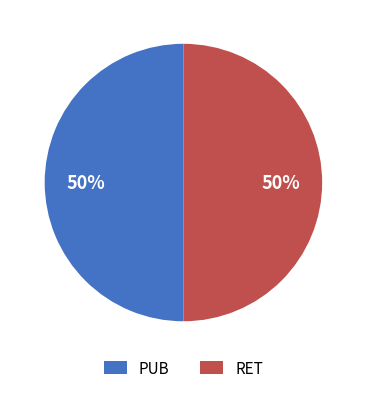

Combined, do RET and PUB account for over 50%?

Yes